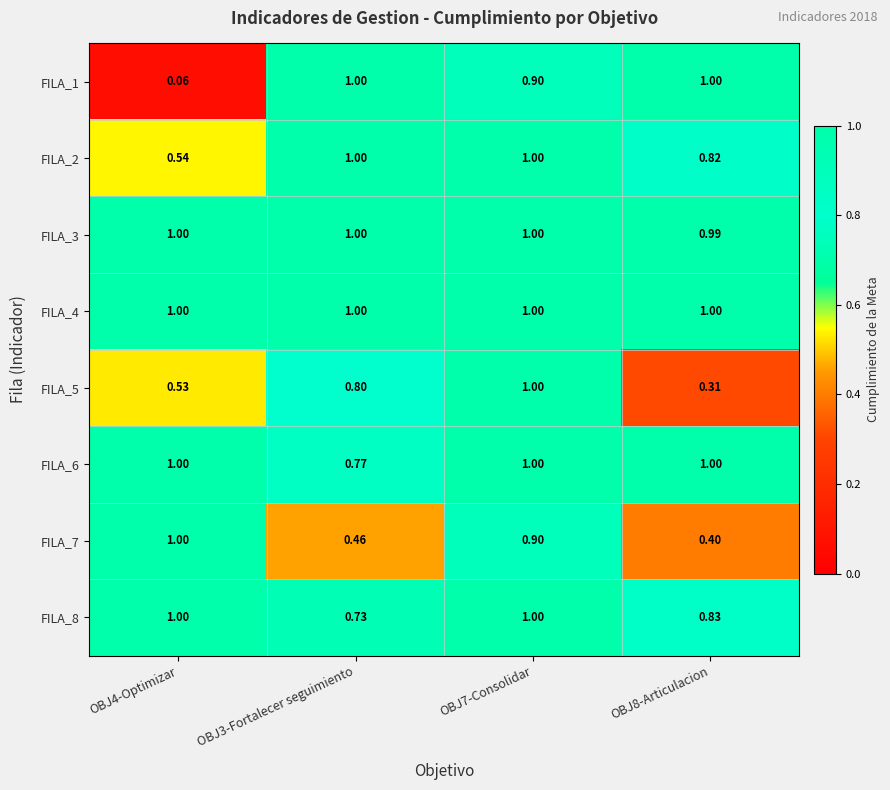

Which series changed the most between OBJ4-Optimizar and OBJ3-Fortalecer seguimiento?

FILA_1